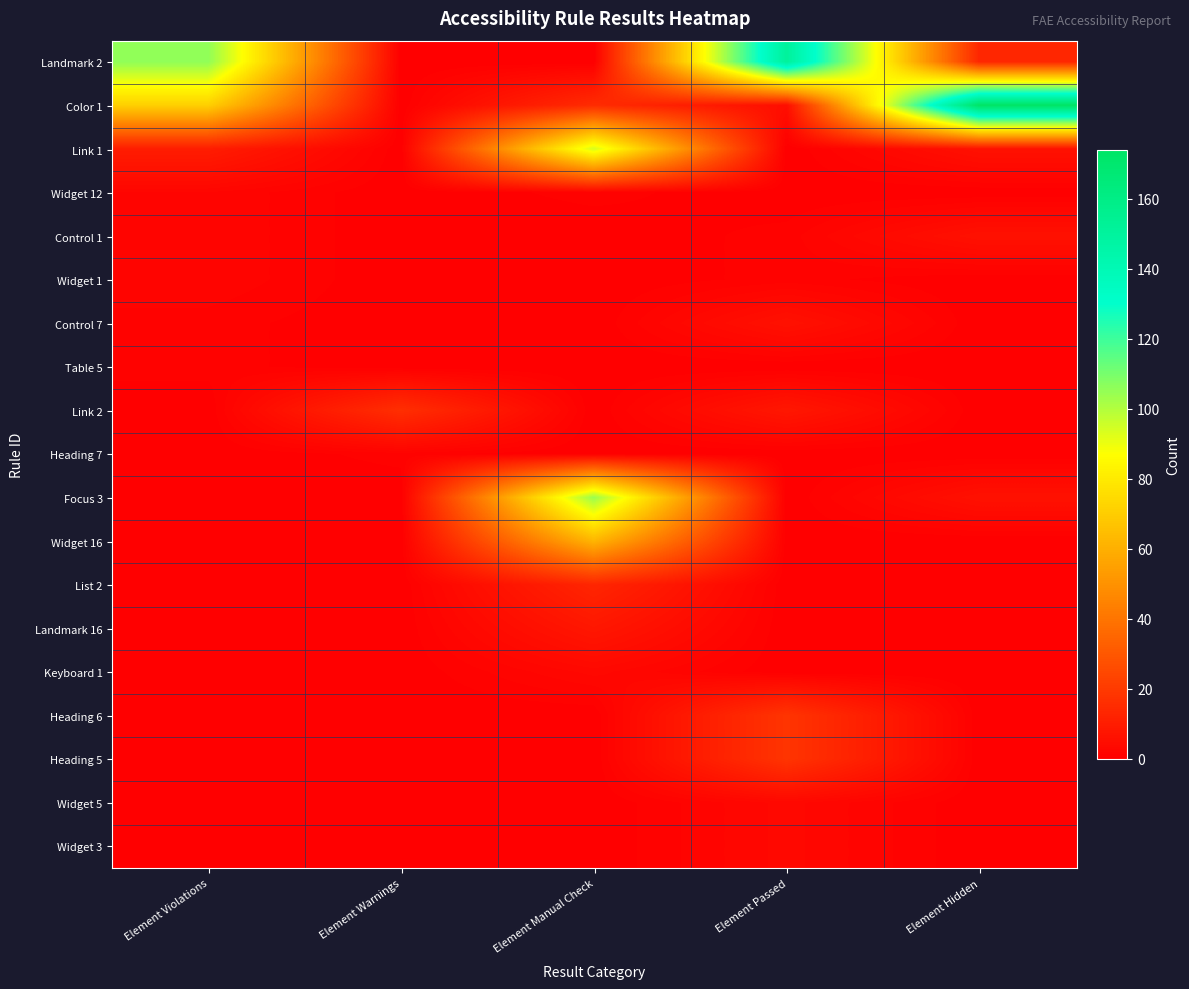

What is the total value across all series at Element Hidden?

205